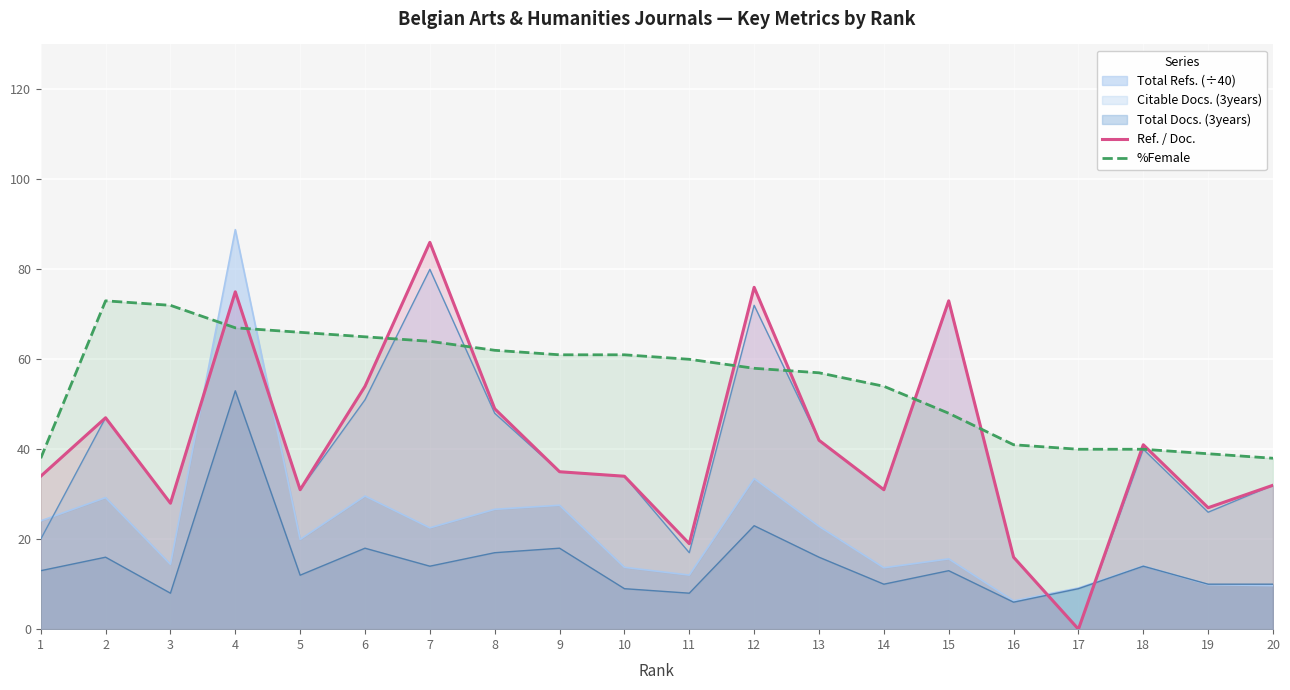

Which series has the largest range (max minus min)?

Ref. / Doc.